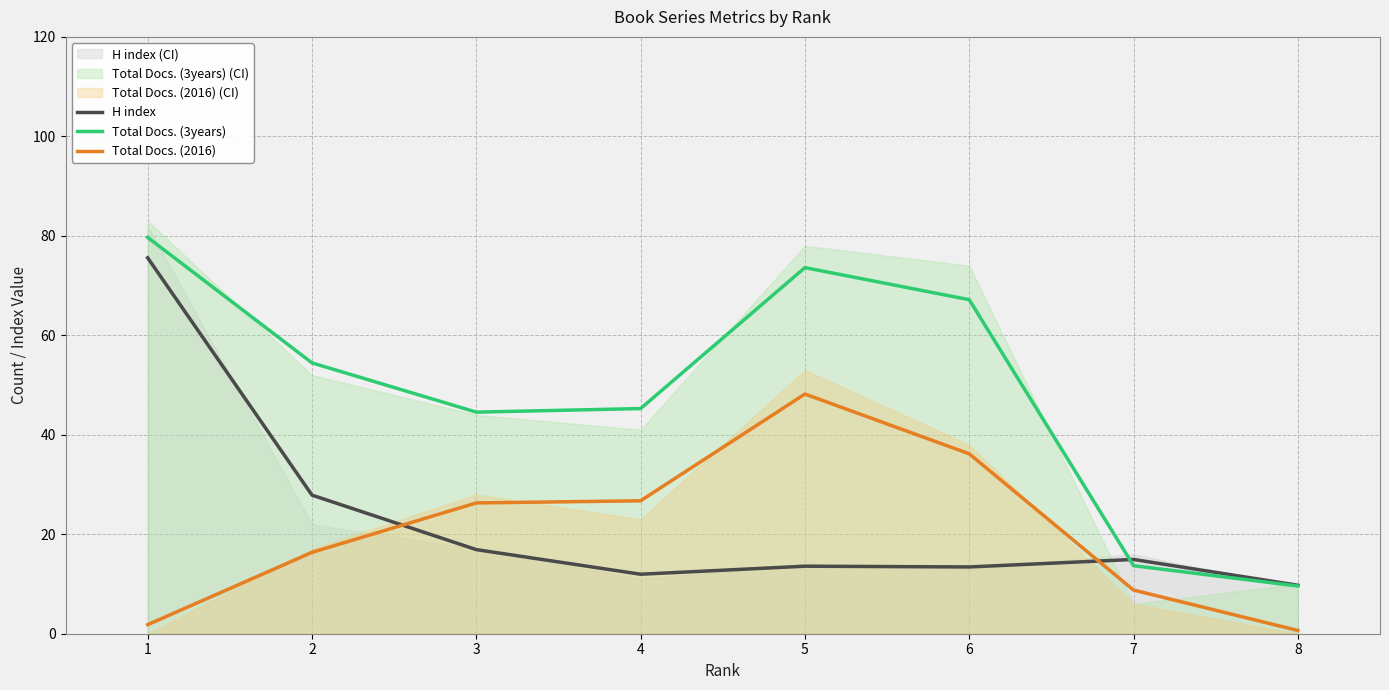

At which category is the sum across all series the highest?

1